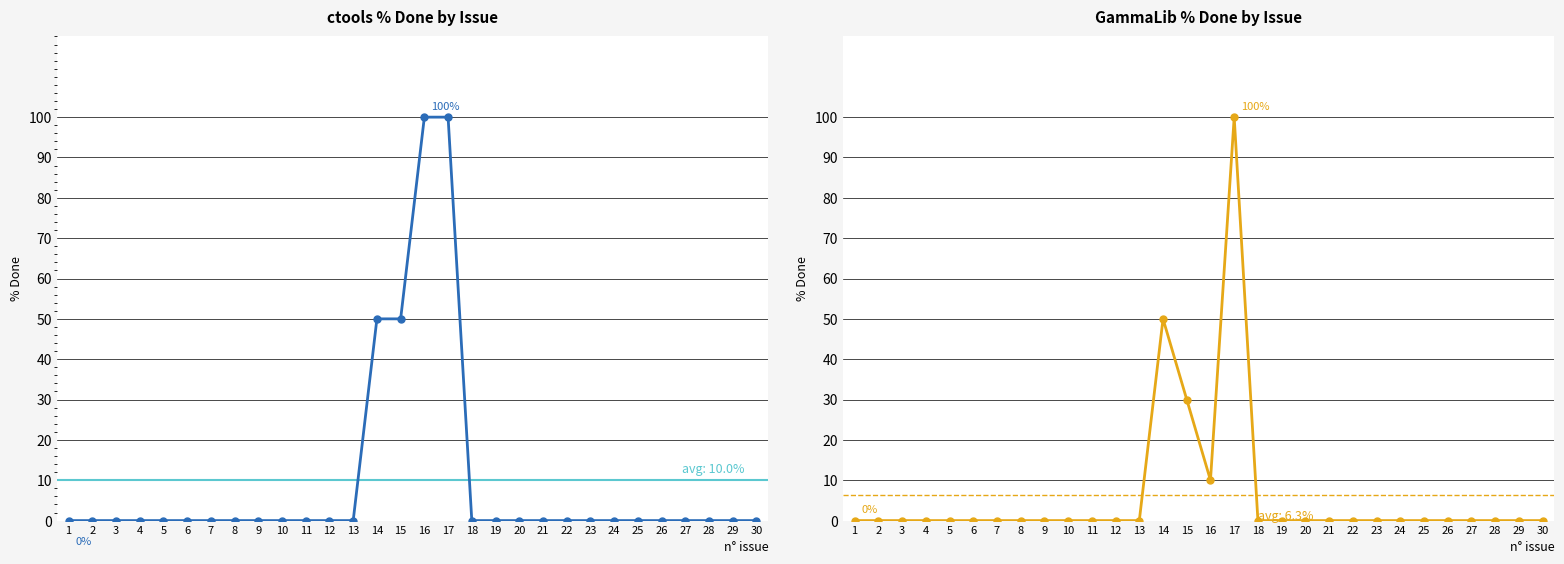

Which label corresponds to the largest value in the chart?

16